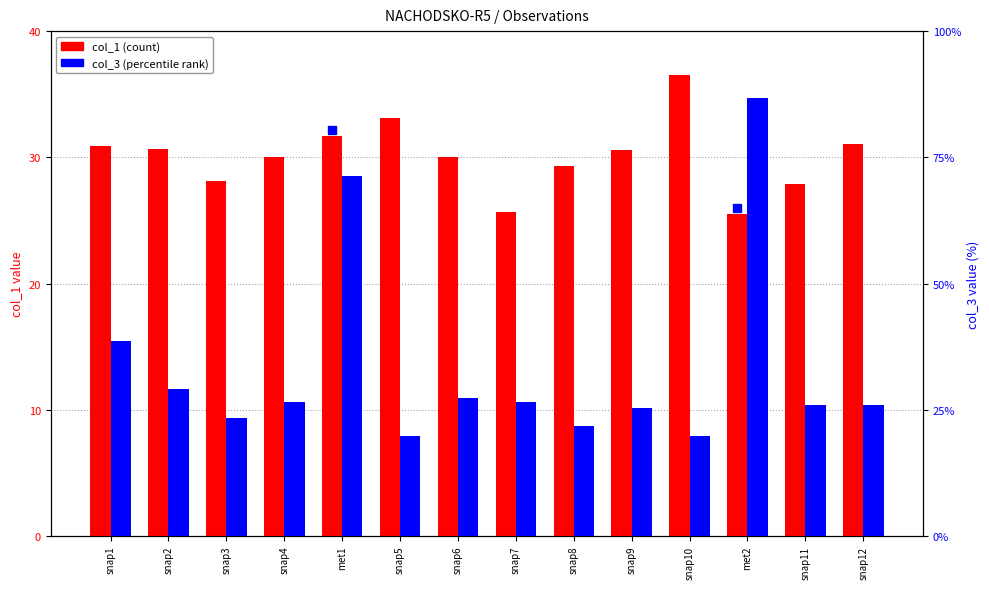

What is the spread (max minus min) of values at snap1?

7.8